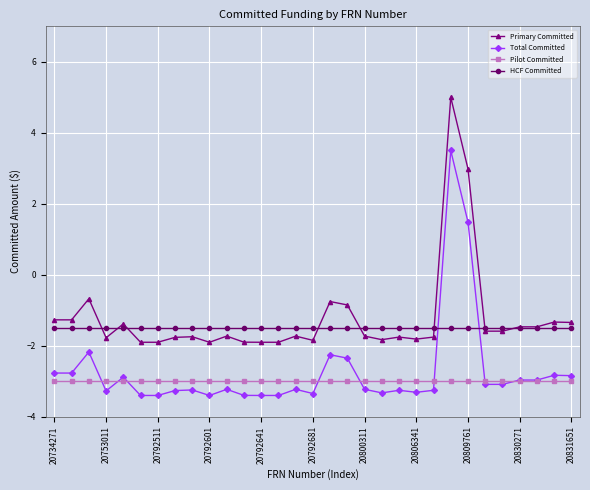

What is the minimum value for HCF Committed?

-1.5